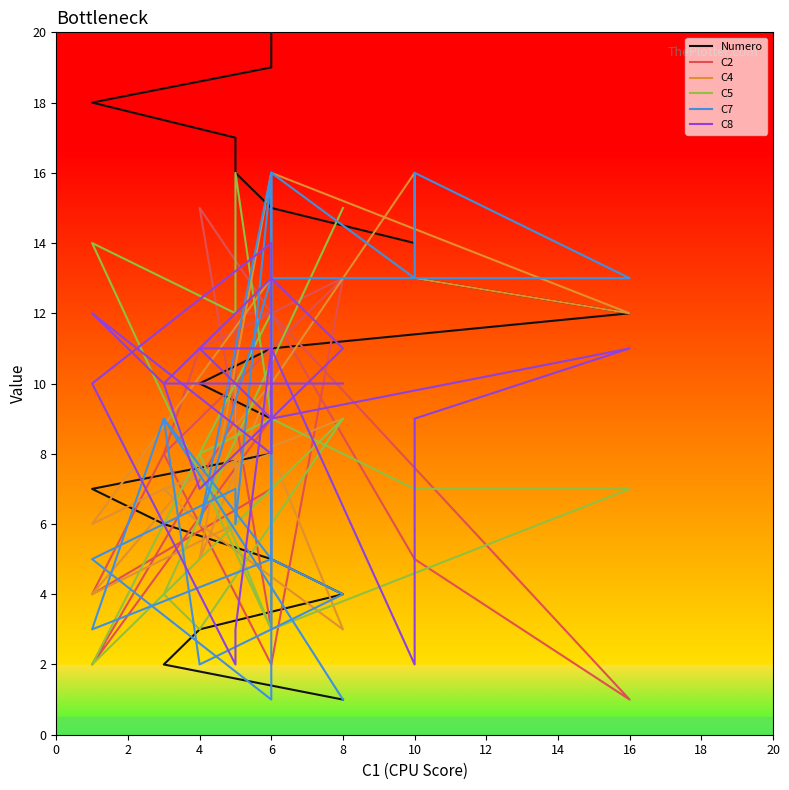

What is the difference between the highest and lowest values at 16?

12